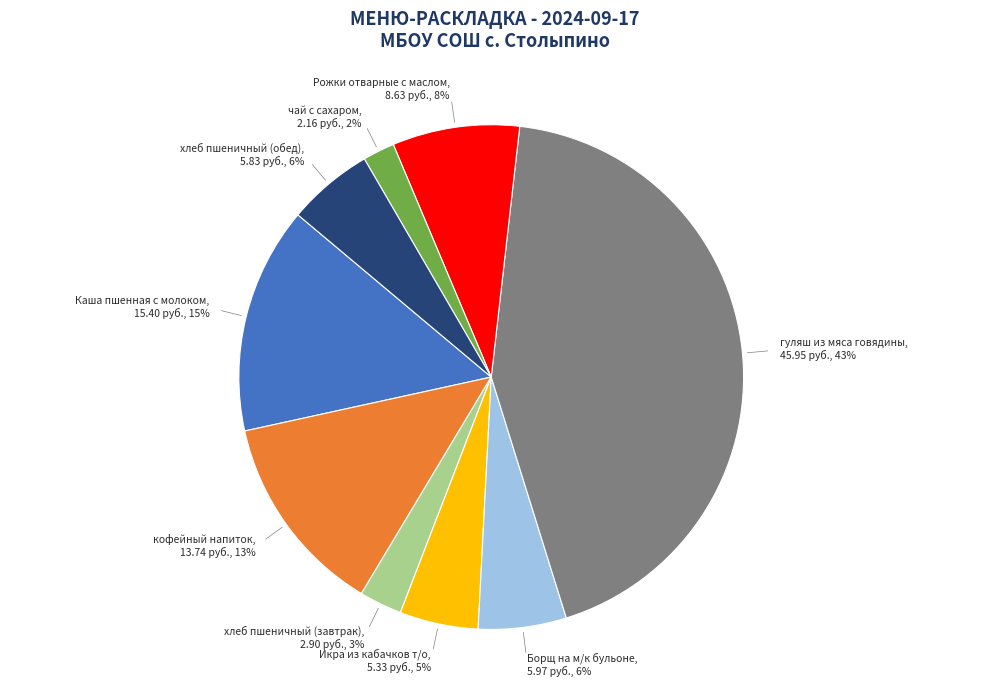

How many segments does this pie chart have?

9